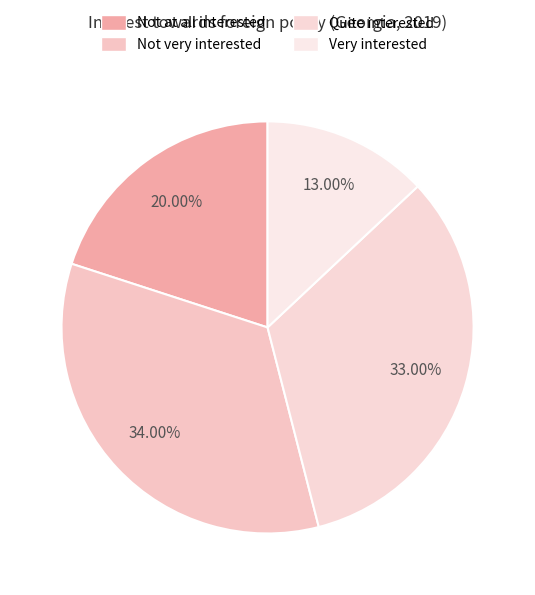

To the nearest percent, what portion does Not at all interested represent?

20%